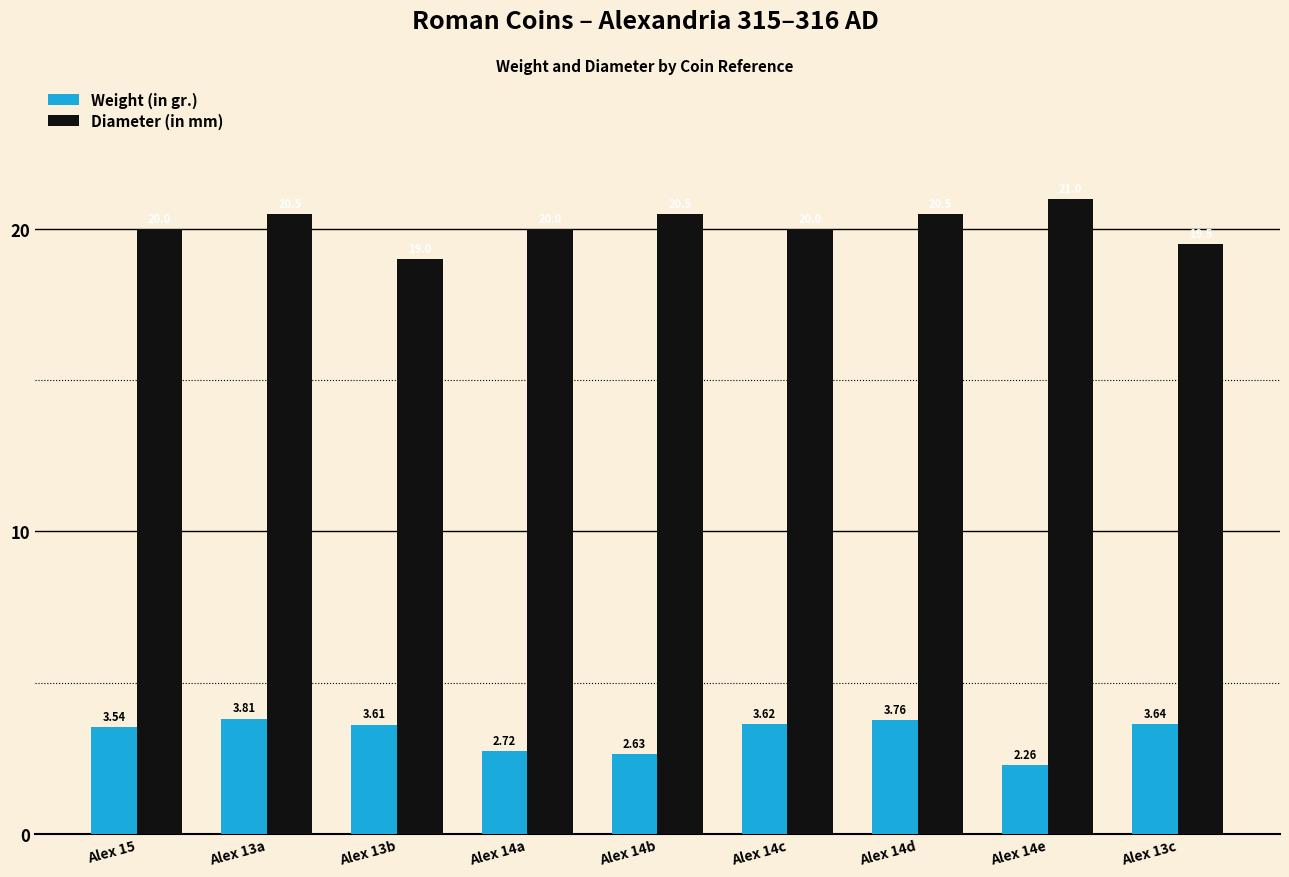

Is the value of Diameter (in mm) at Alex 14a greater than the value of Weight (in gr.) at Alex 14e?

Yes